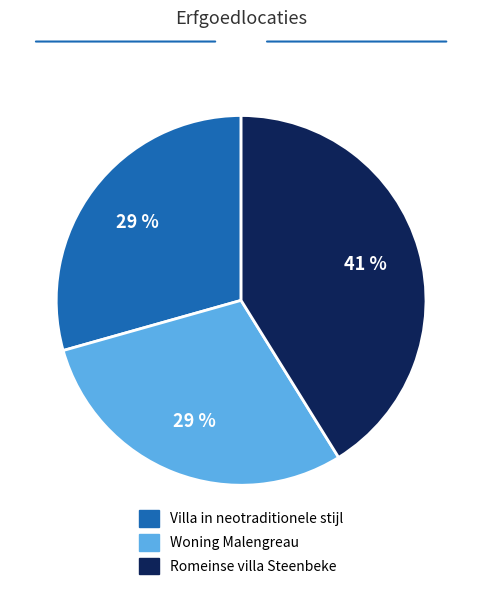

To the nearest percent, what is the average slice percentage?

33%